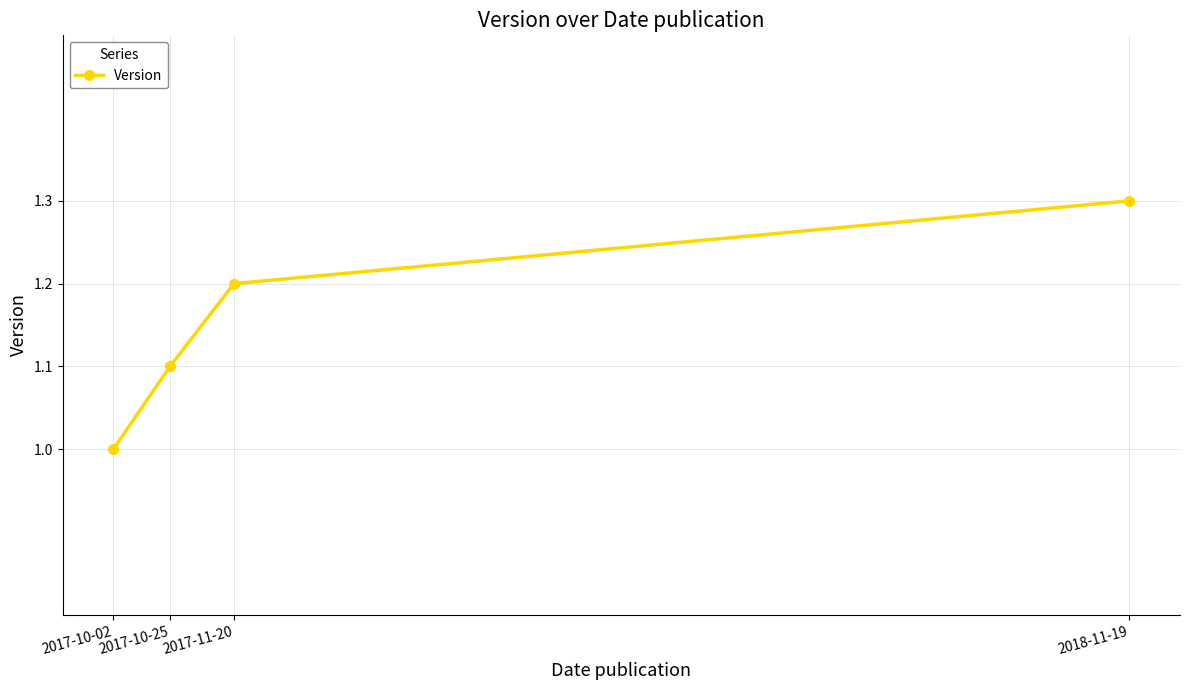

Which category has the highest value across all series?

2018-11-19